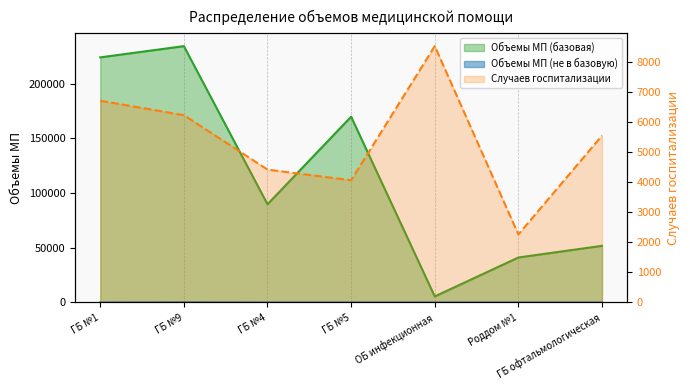

List the series in order of their peak value, lowest first.

Объемы МП (не в базовую), Случаев госпитализации, Объемы МП (базовая)